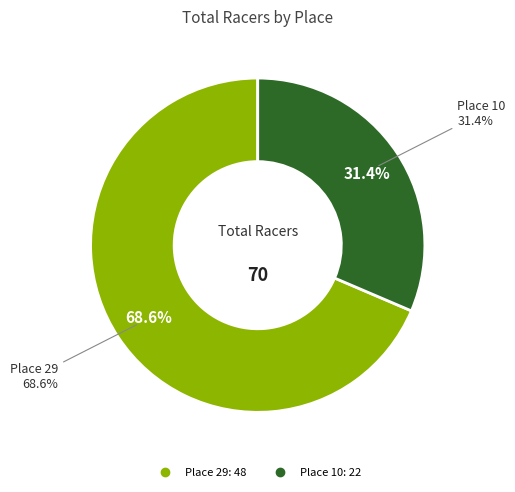

Which slice is the largest?

Place 29